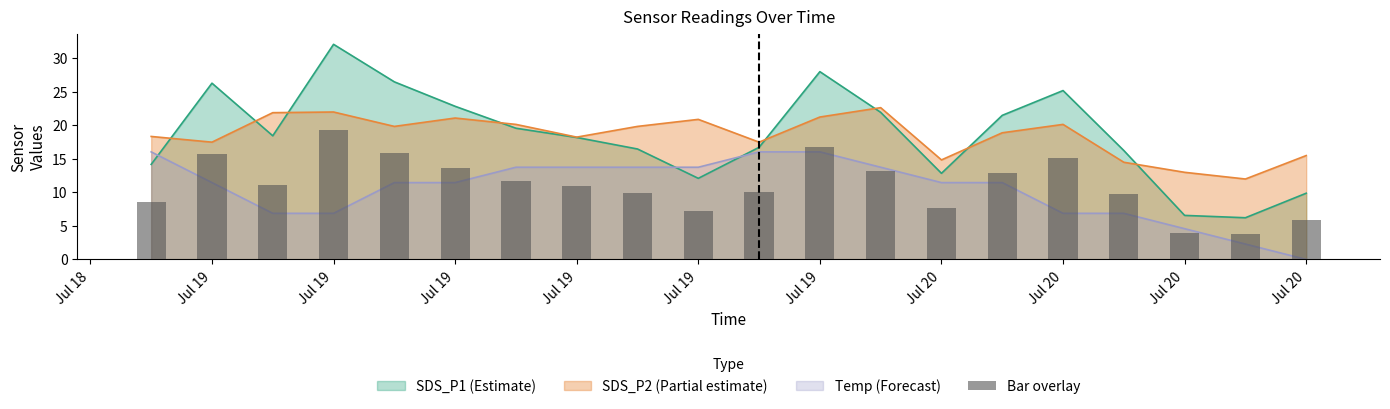

What is the change in value from 15 to 19?

-9.2